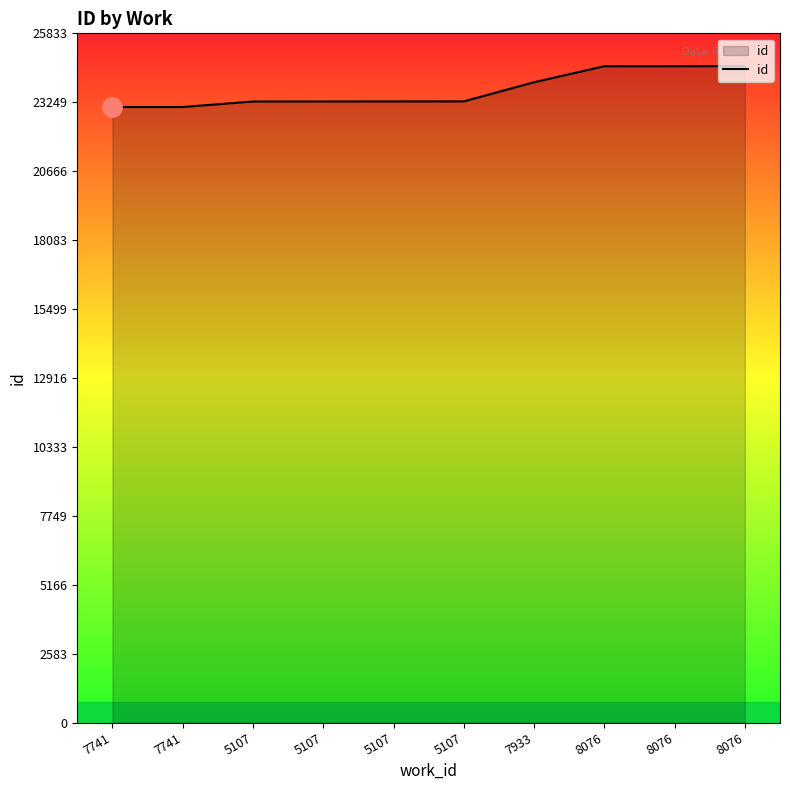

Where does the data first go above 23282?

7933